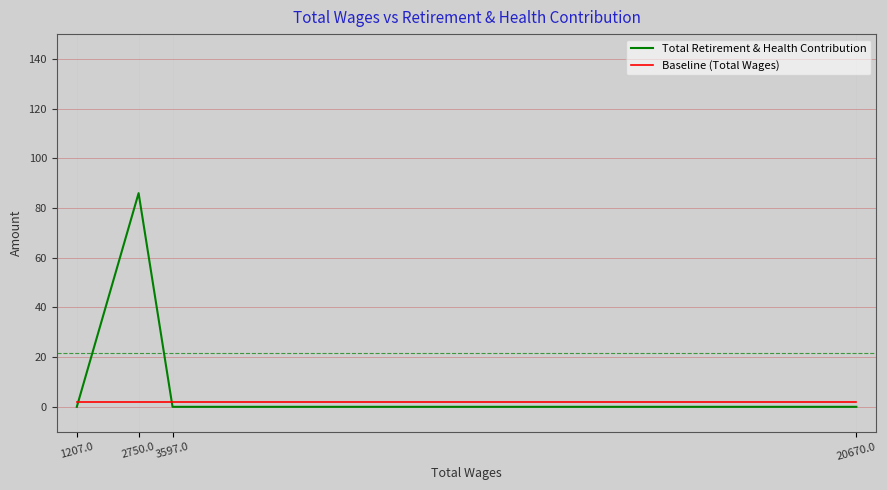

At 20670.0, list the series in order from smallest to largest.

Total Retirement & Health Contribution, Baseline (Total Wages)